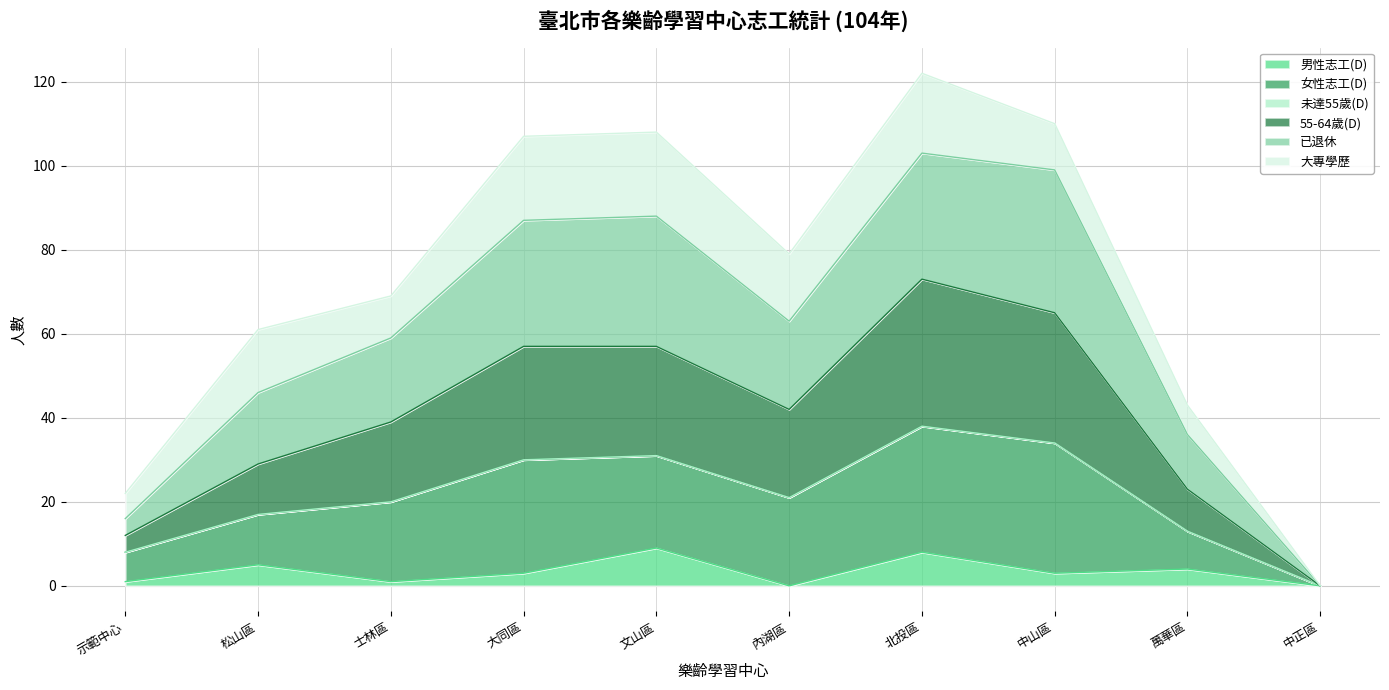

What is the greatest value displayed?

122